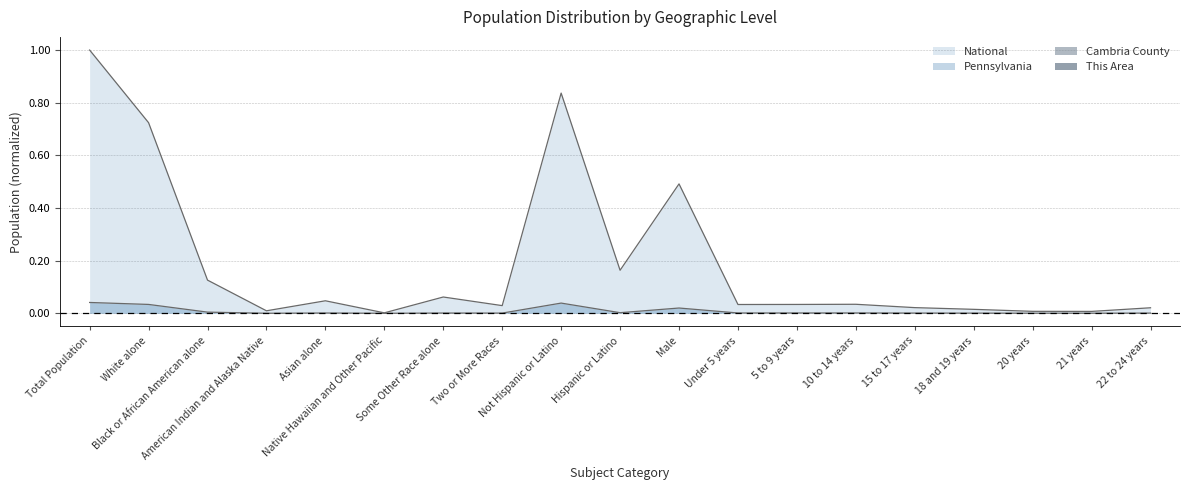

True or false: Pennsylvania has a value of 0.0 at Asian alone.

True